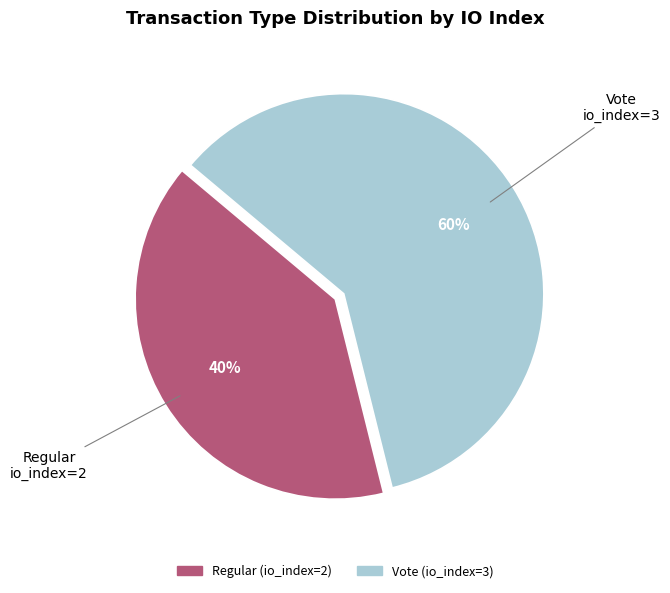

Which slice represents more than half of the pie?

Vote (io_index=3)